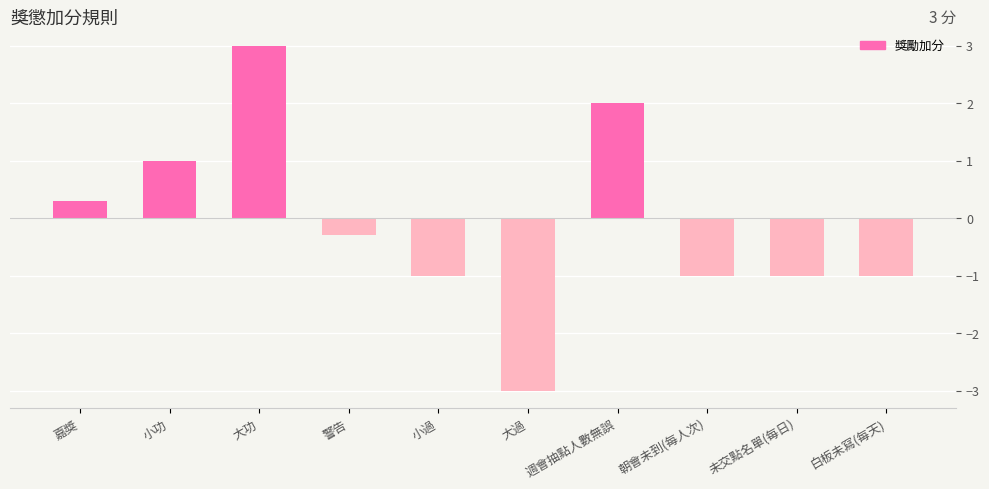

What is the value of the 4th bar from the left?

-0.3